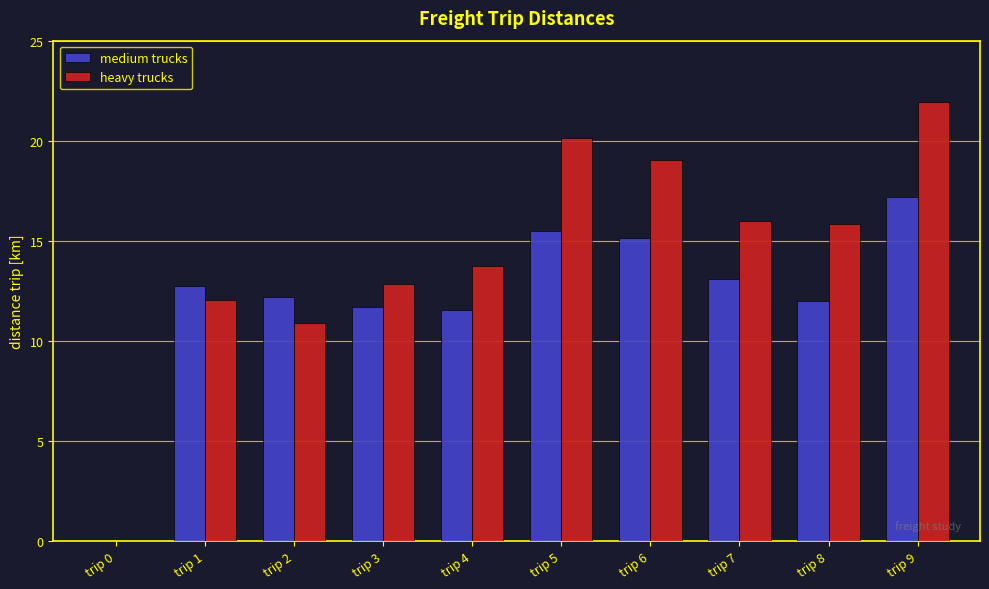

What are all the series names shown in the legend?

medium trucks, heavy trucks